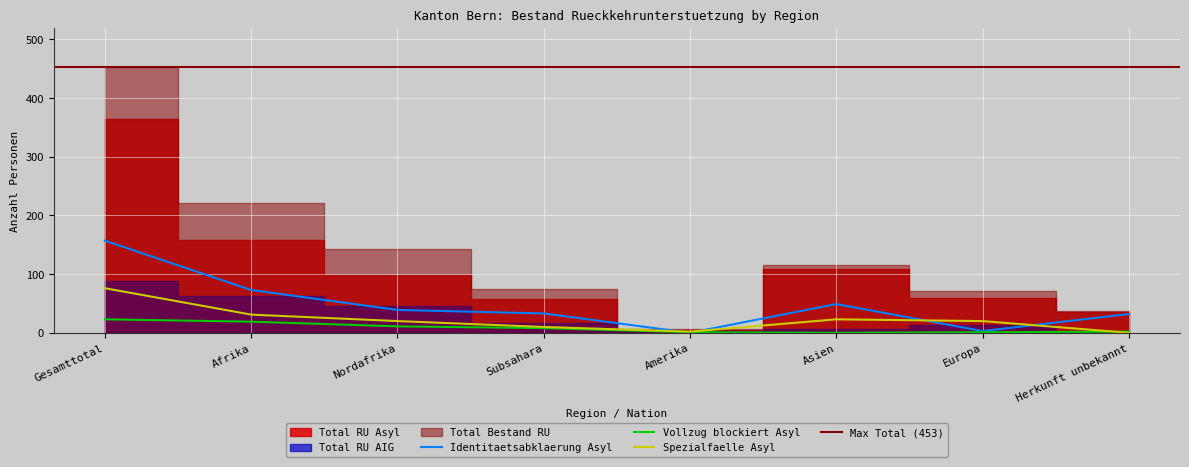

Is it true that Spezialfaelle Asyl equals 20 at Europa?

True